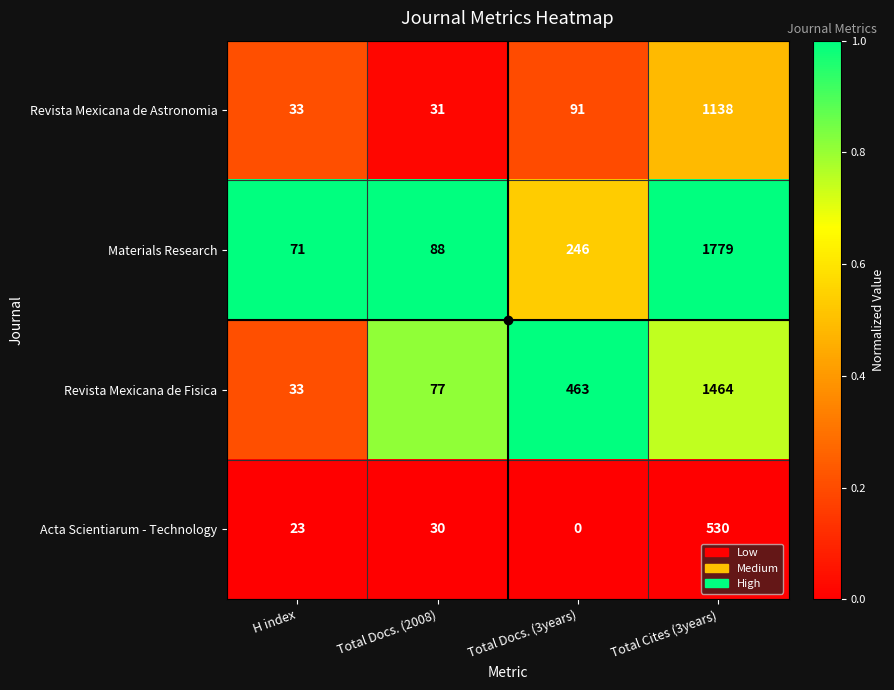

What is the approximate value of Materials Research at H index, to the nearest 50?

50